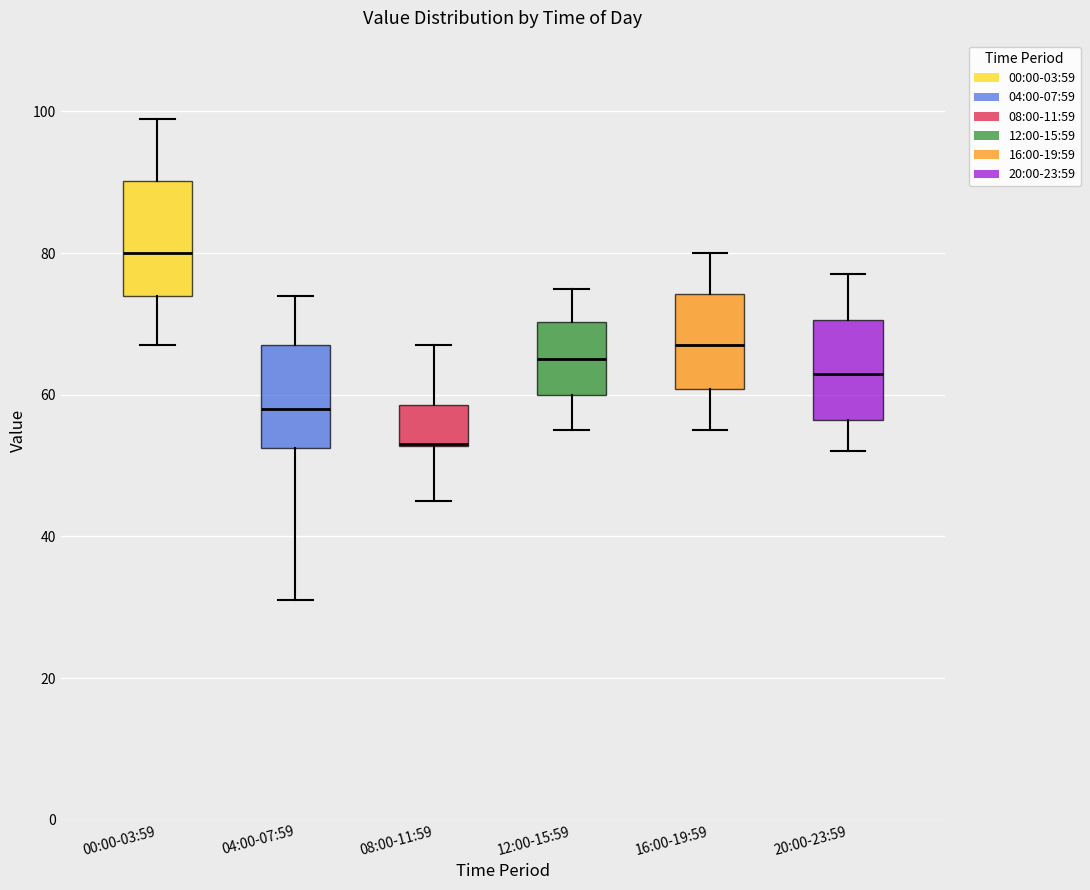

Reading left to right, transcribe this box plot: for each box, give where its median line is, the range the box spans, and where its two whiskers end, as read against the y-axis. The values are not printed on the chart, so give them approximately, as read against the axis.

00:00-03:59: median 80, box 74 to 90, whiskers 68 to 100
04:00-07:59: median 58, box 52 to 68, whiskers 32 to 74
08:00-11:59: median 54 (drawn on the box's lower edge), box 52 to 58, whiskers 46 to 68
12:00-15:59: median 66, box 60 to 70, whiskers 56 to 76
16:00-19:59: median 68, box 60 to 74, whiskers 56 to 80
20:00-23:59: median 64, box 56 to 70, whiskers 52 to 78